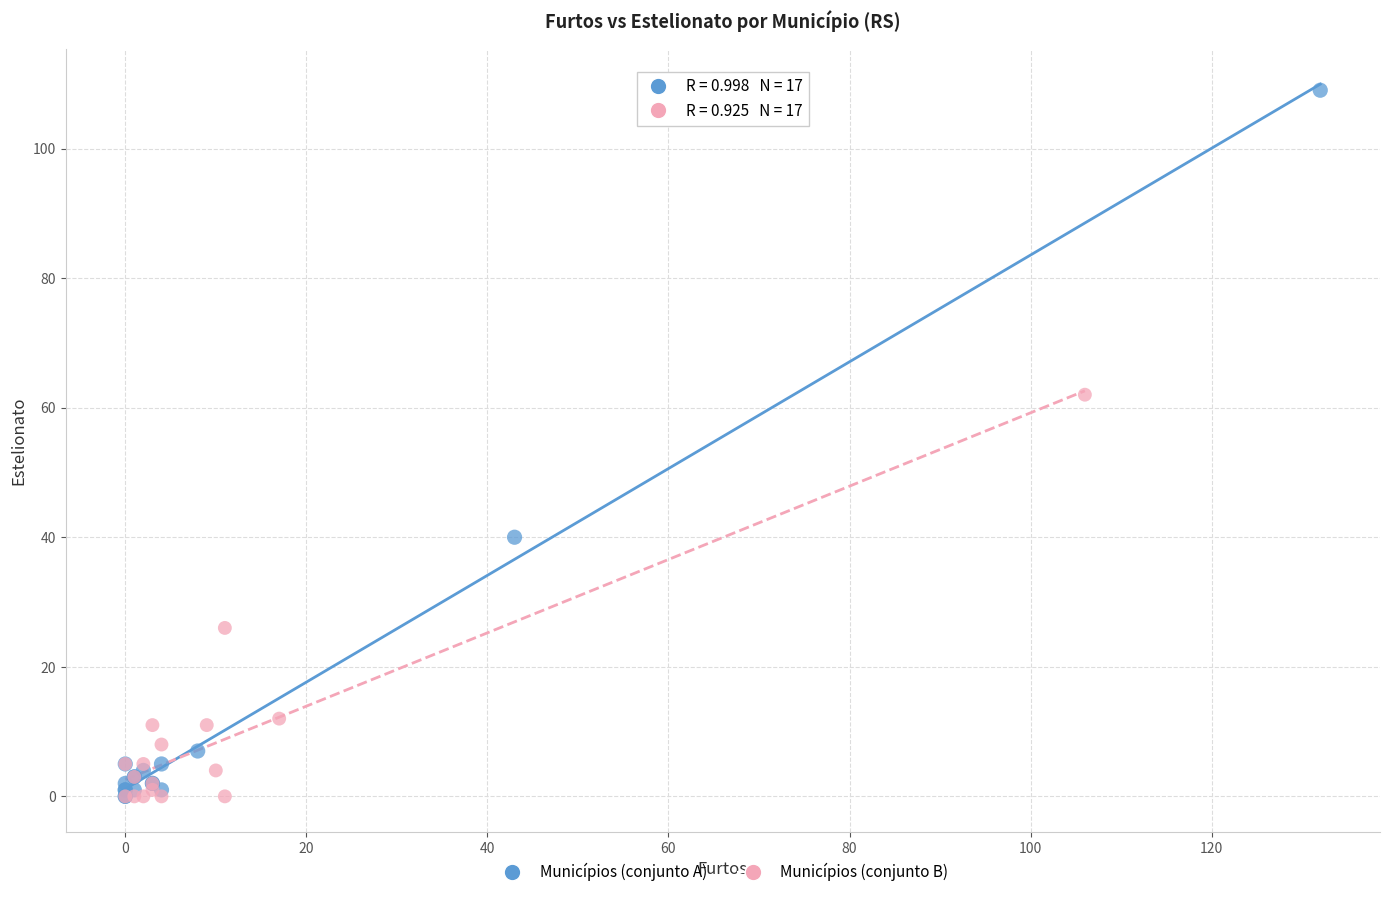

Which series contains the highest Y value?

Municípios (conjunto A)